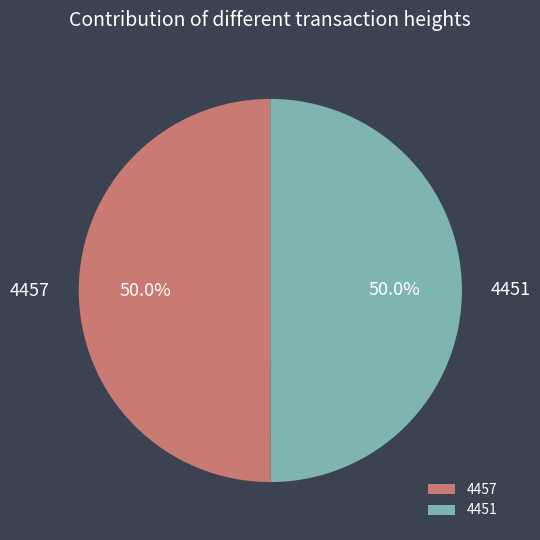

True or false: 4451 accounts for 50% of the total.

True